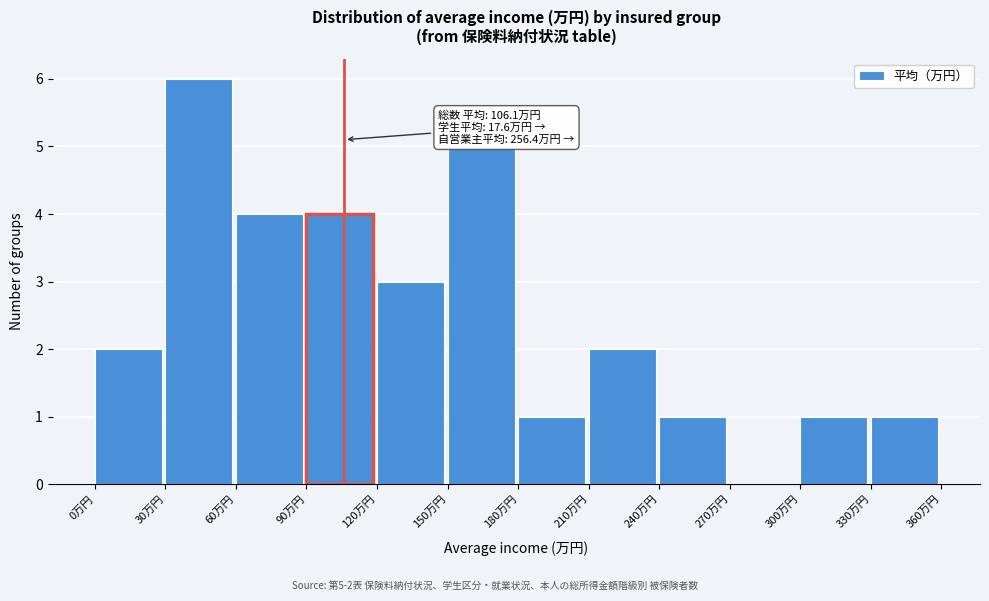

Over which range of the x-axis is the bar tallest?

30 to 60